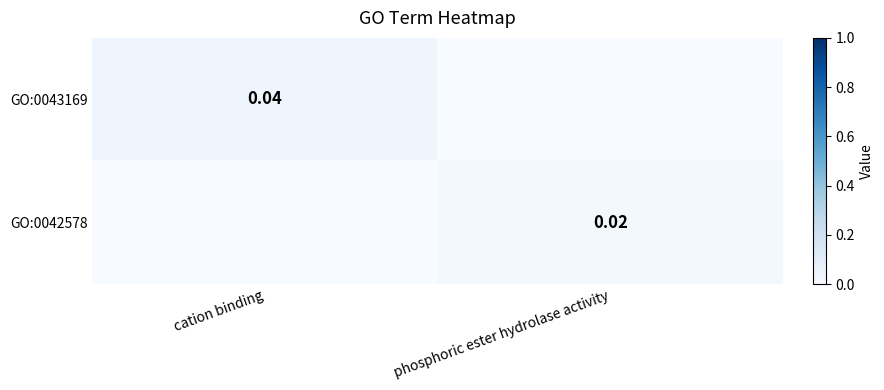

List the series in order of their peak value, highest first.

GO:0043169, GO:0042578